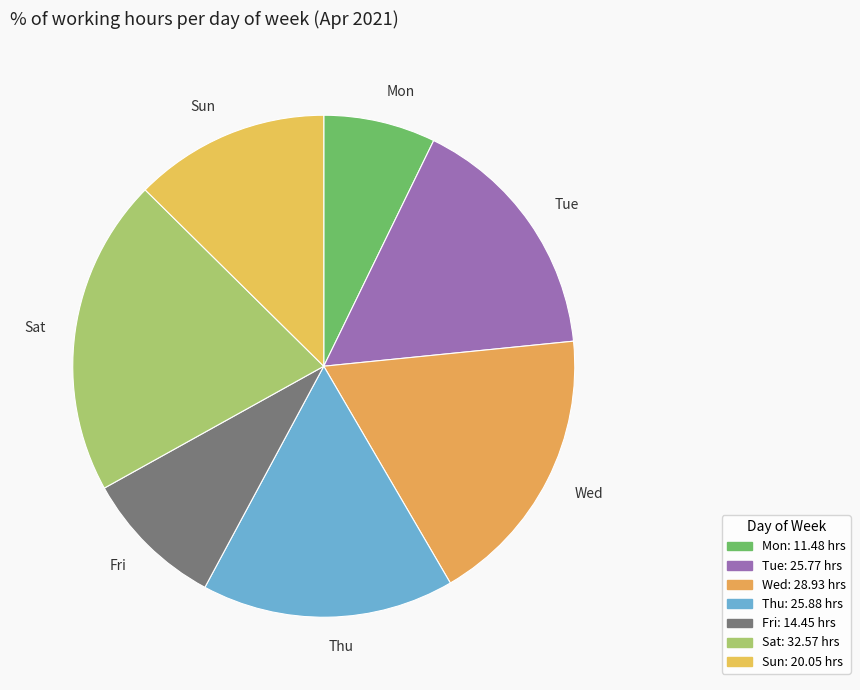

Does Sat account for over 50% of the chart?

No